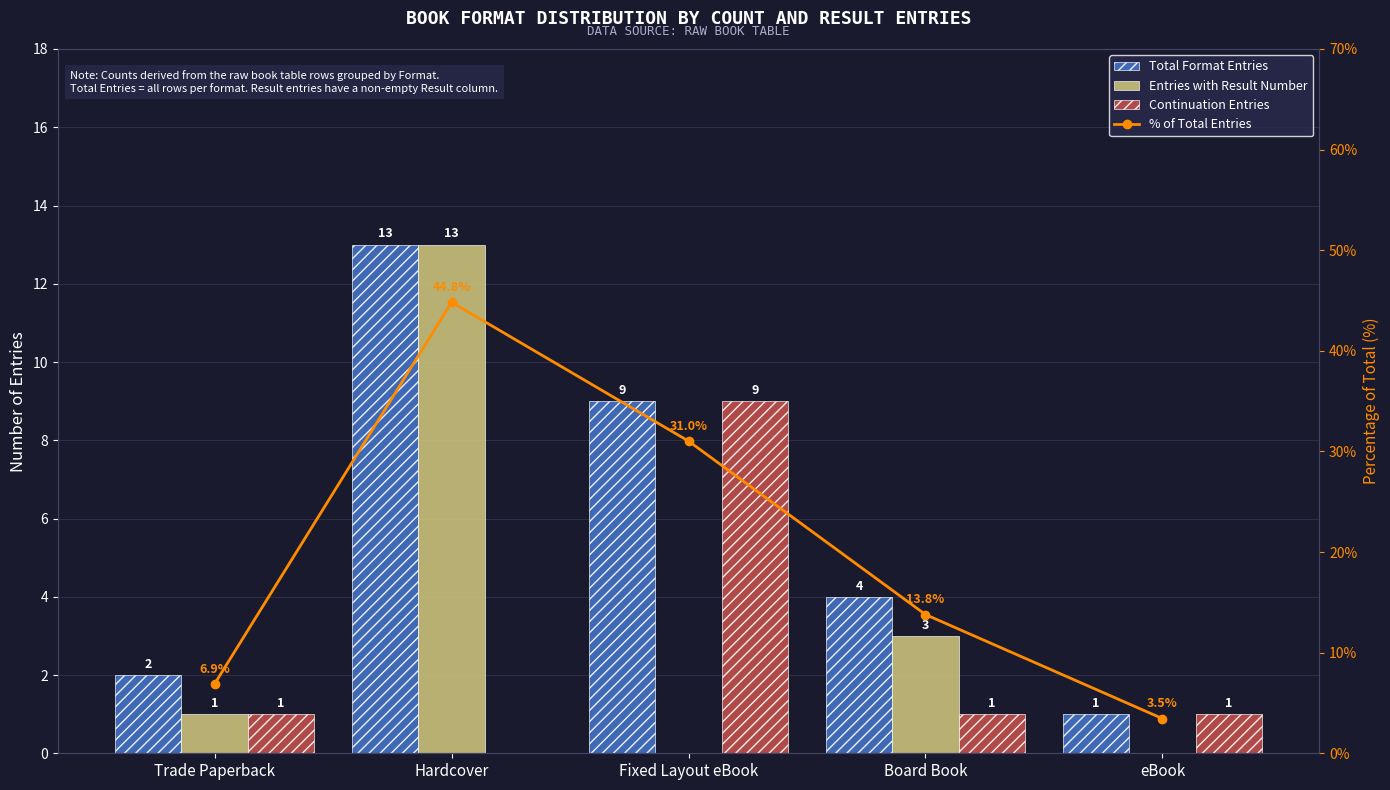

What position from the left is eBook?

5